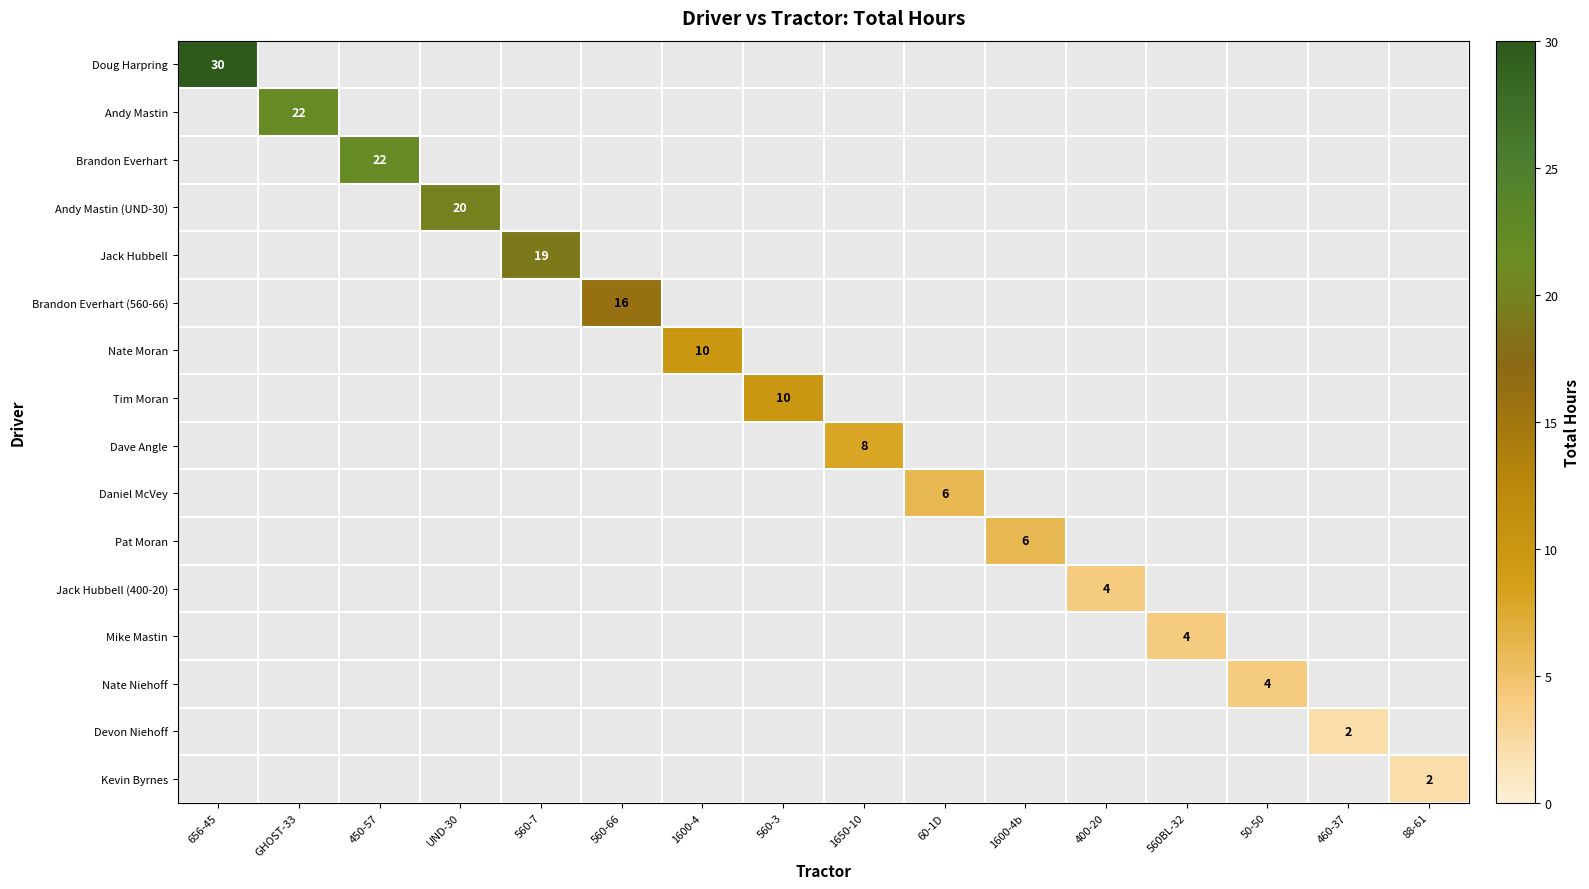

At which category does the chart reach its peak across all series?

656-45